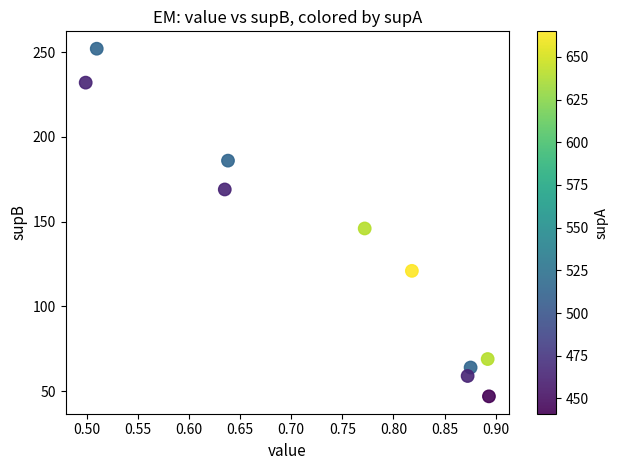

What is the range of Y values (max minus min)?

205